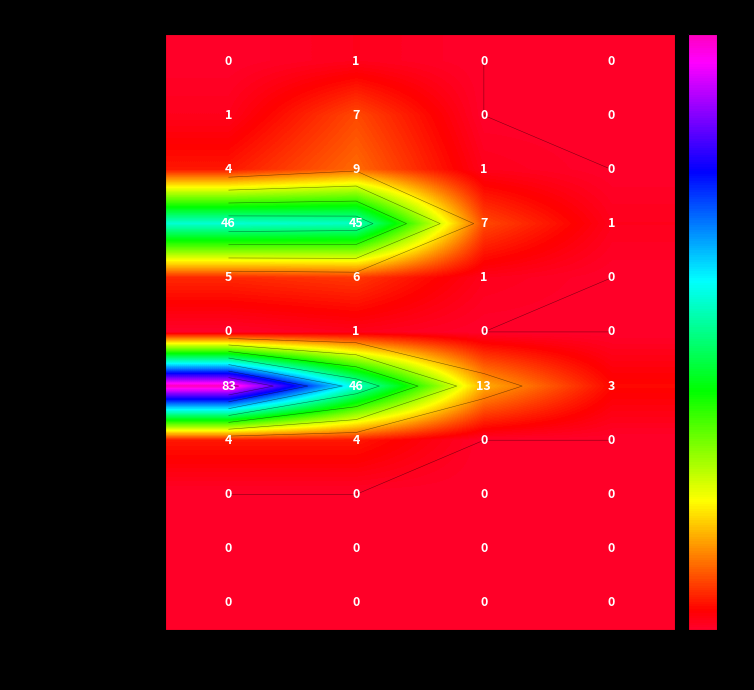

How many values in the Faraz Saleem series exceed 4?

1